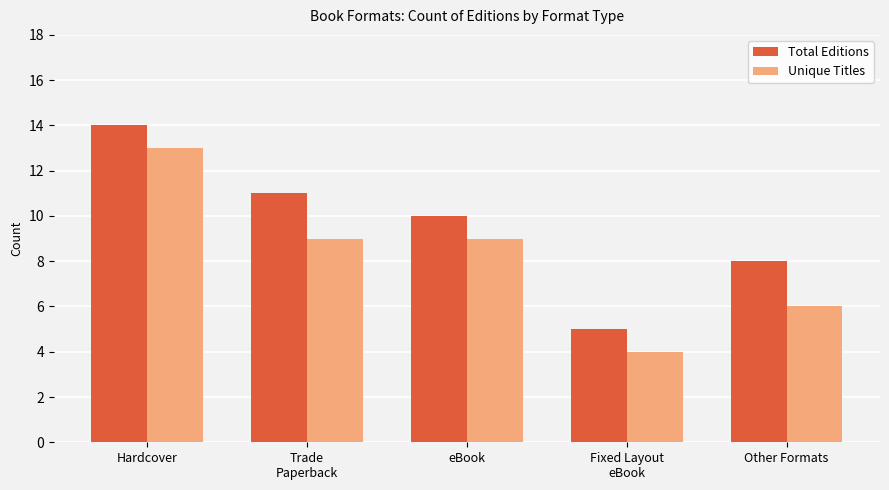

What is the label of the 4th bar from the left?

Fixed Layout
eBook